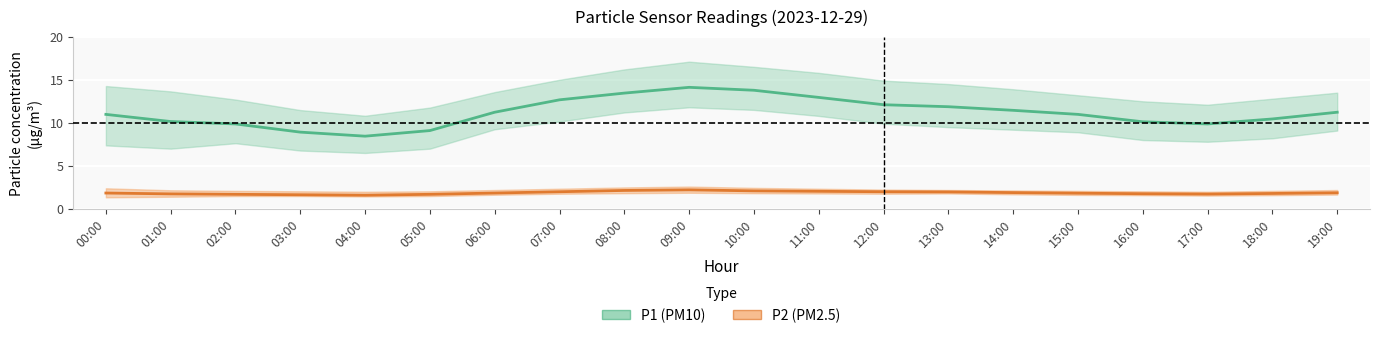

At which label is P2_upper closest to 2?

04:00